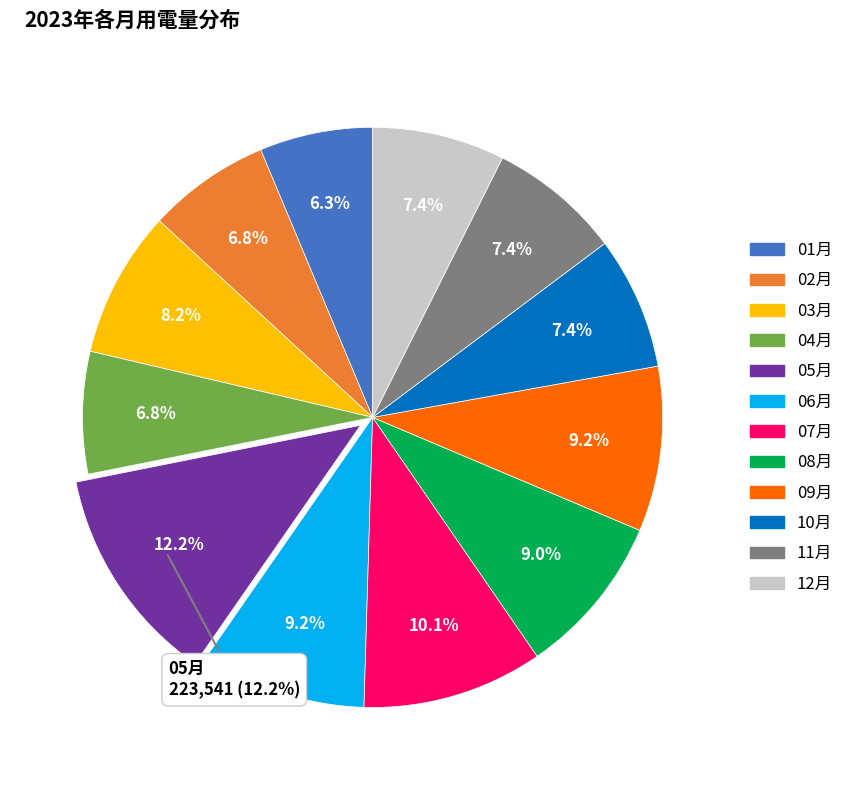

To the nearest percent, what is the combined percentage of 09月 and 12月?

17%